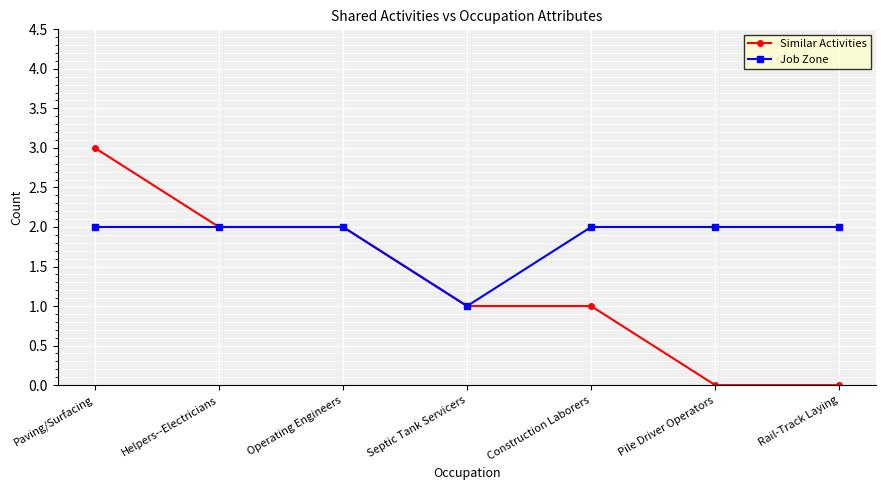

At Construction Laborers, list the series in order from largest to smallest.

Job Zone, Similar Activities